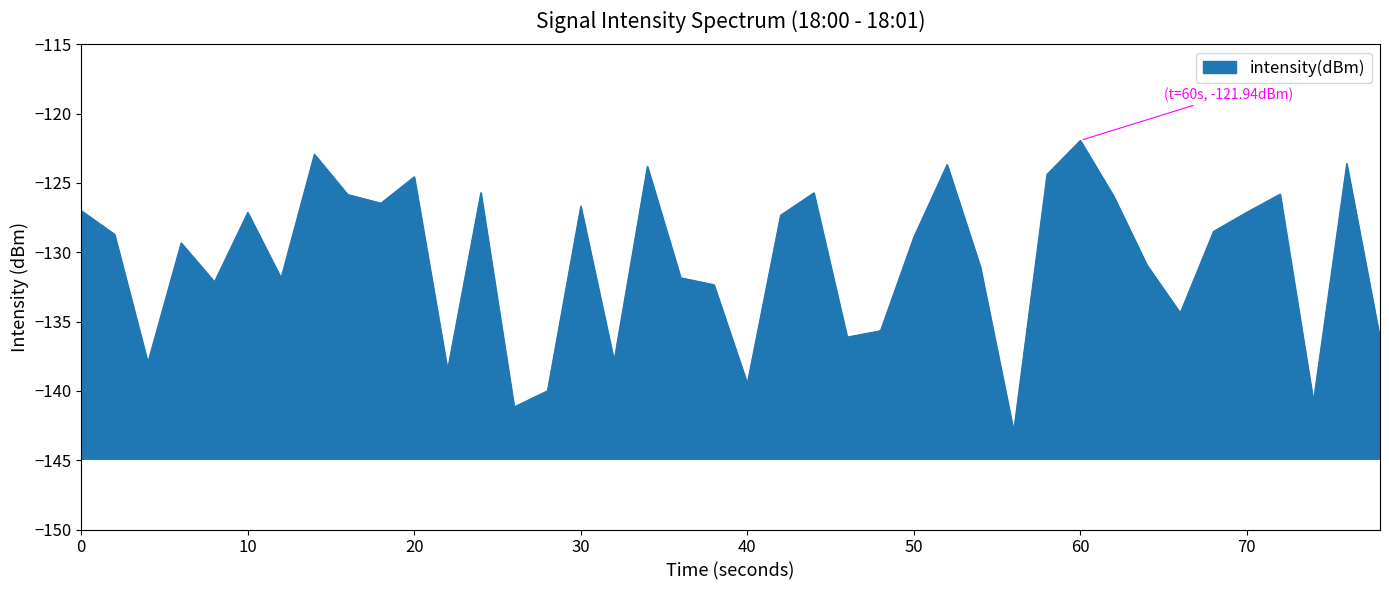

How many lines are shown in the chart?

1